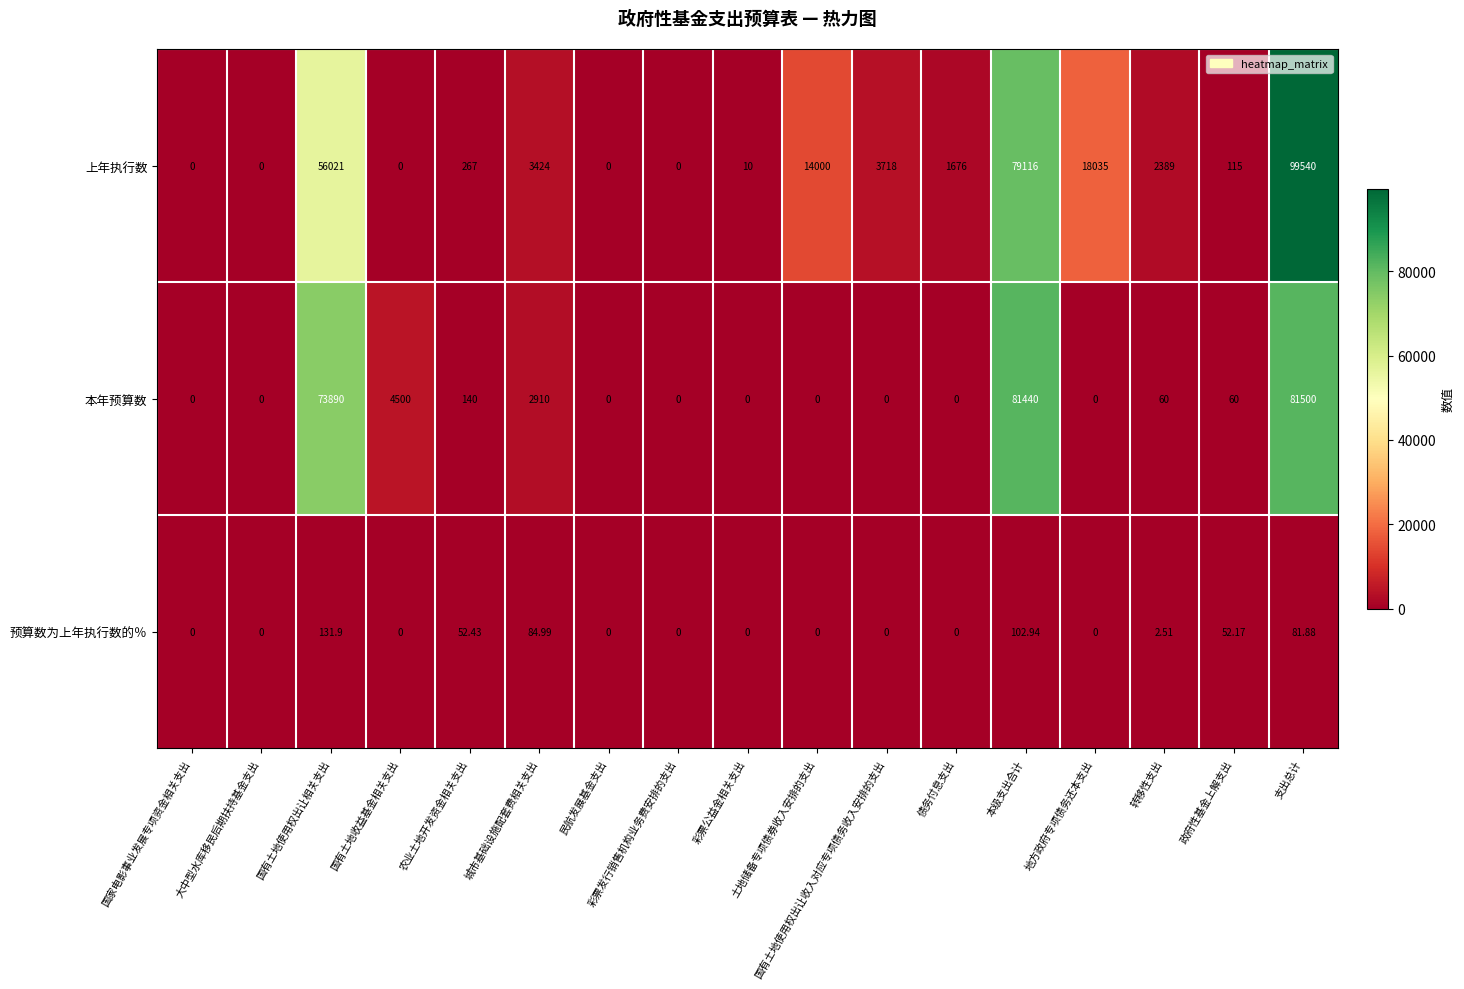

Where does the 上年执行数 series first go above 1676?

国有土地使用权出让相关支出